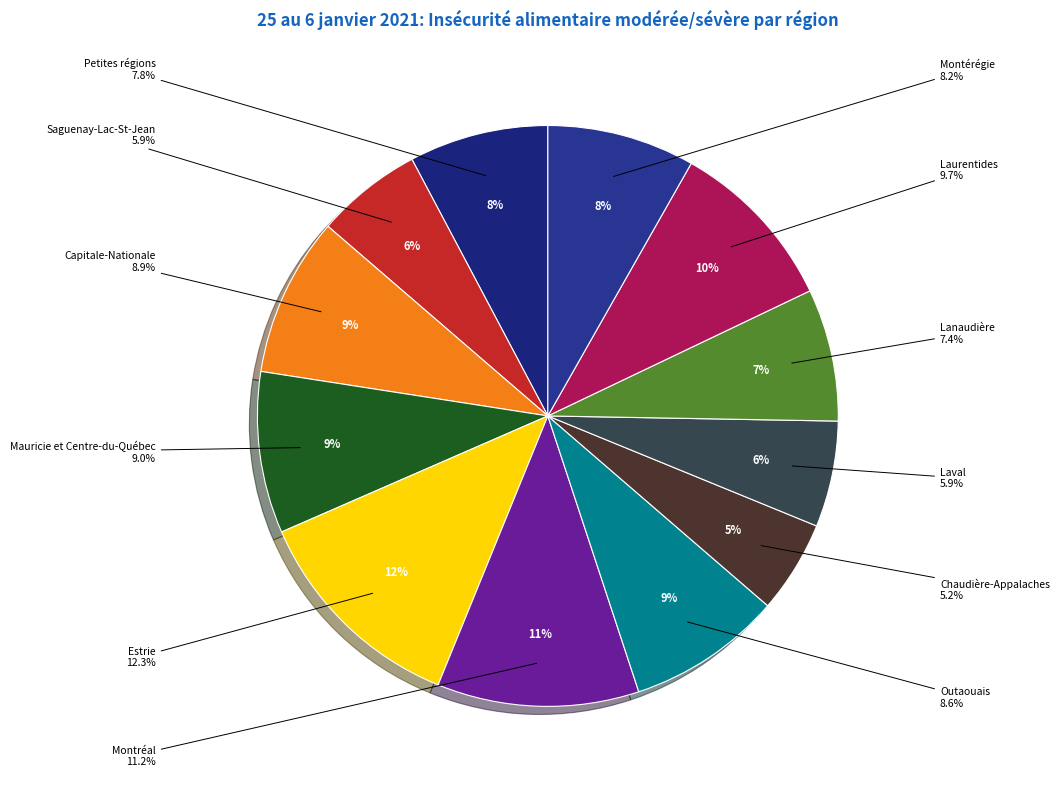

How many segments does this pie chart have?

12